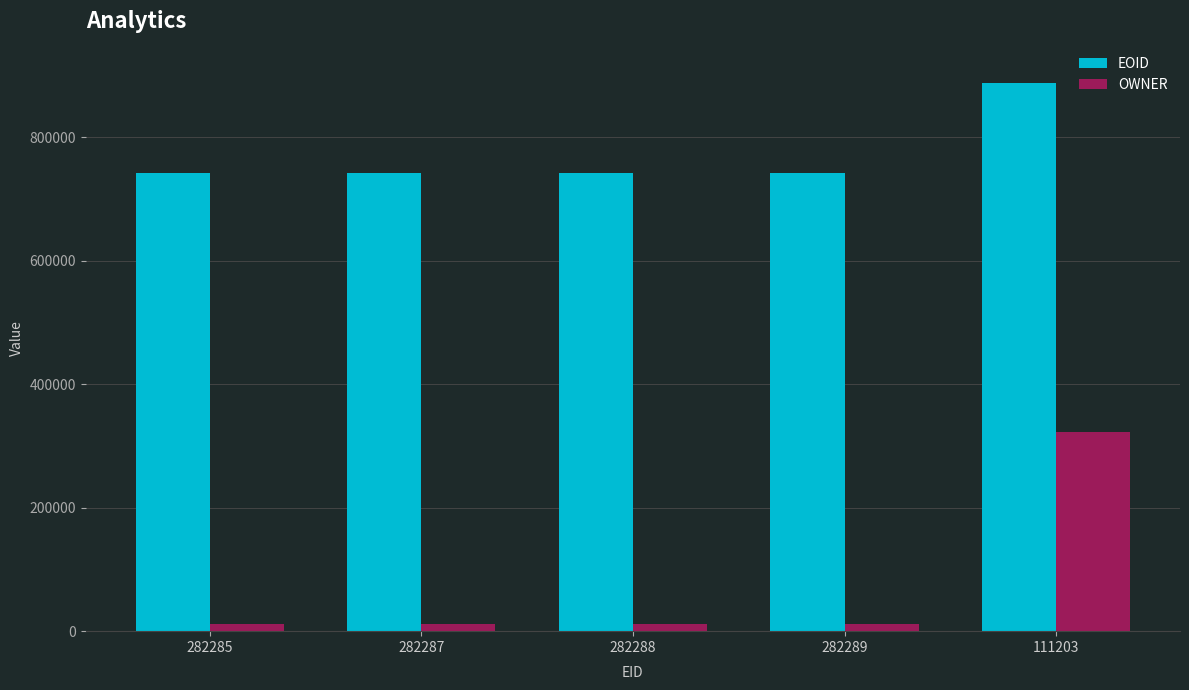

True or false: EOID has a value of 888185 at 111203.

True